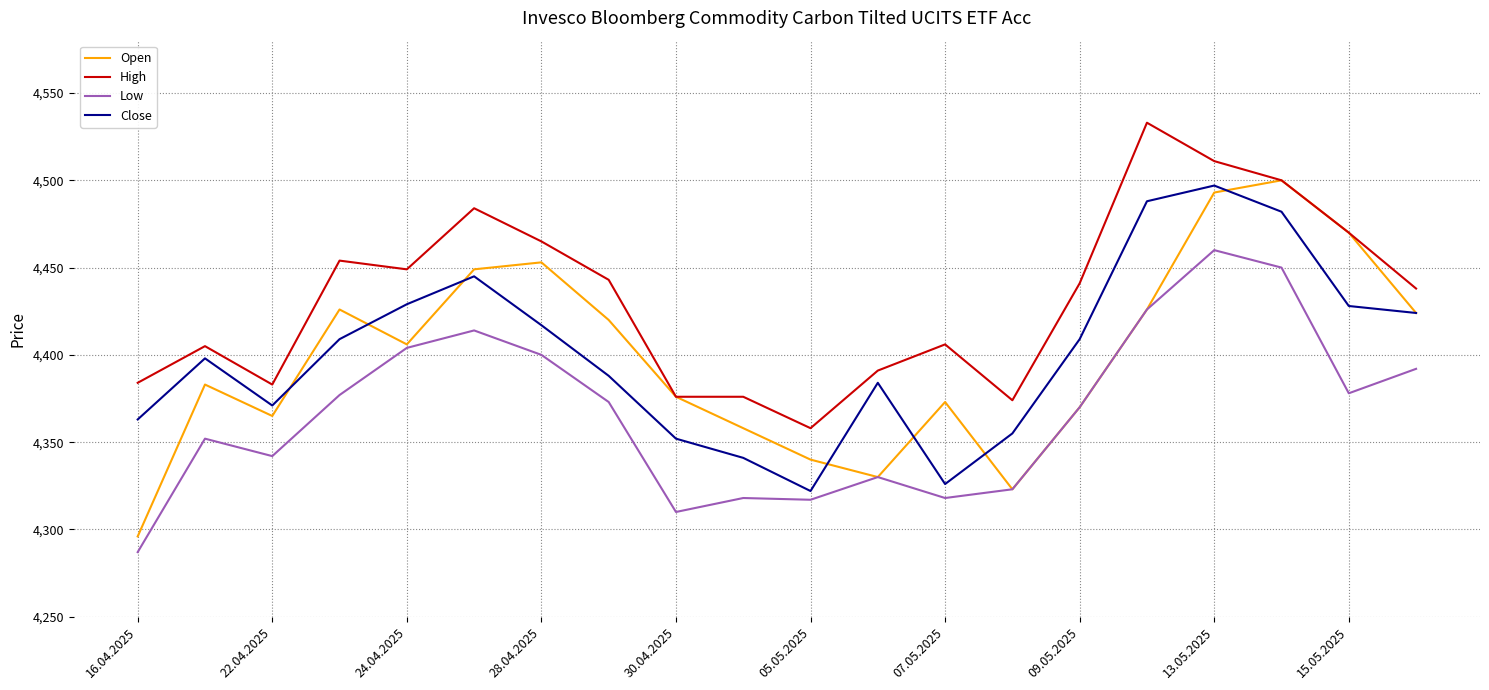

Which series has the largest total across all categories?

High